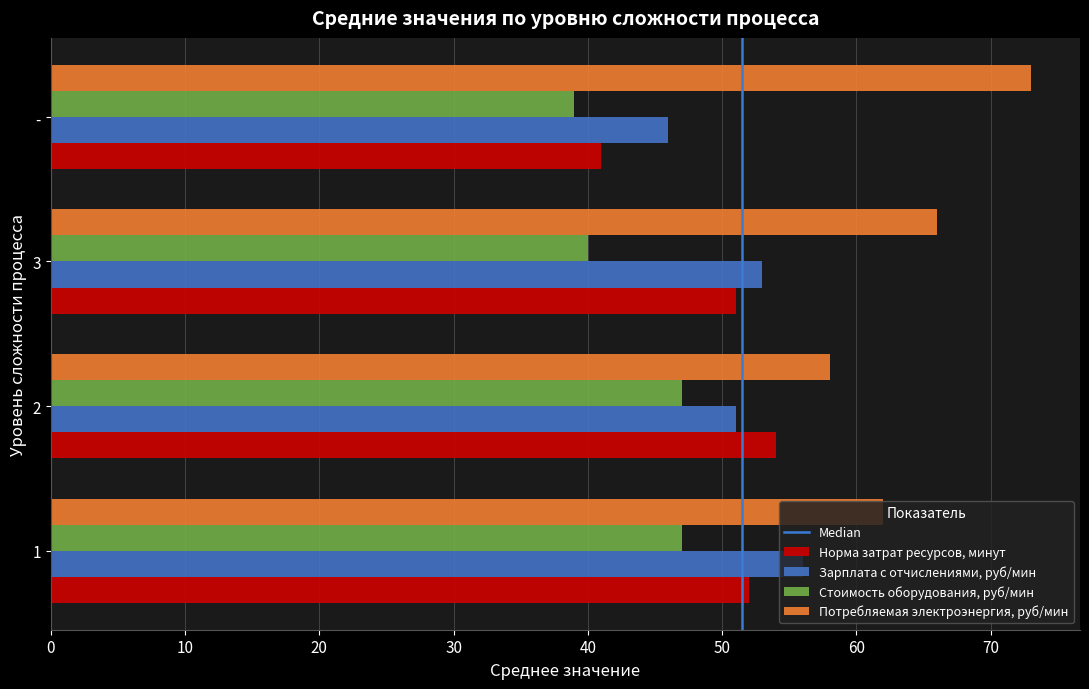

Is the value of Зарплата с отчислениями, руб/мин at 2 greater than the value of Потребляемая электроэнергия, руб/мин at 1?

No